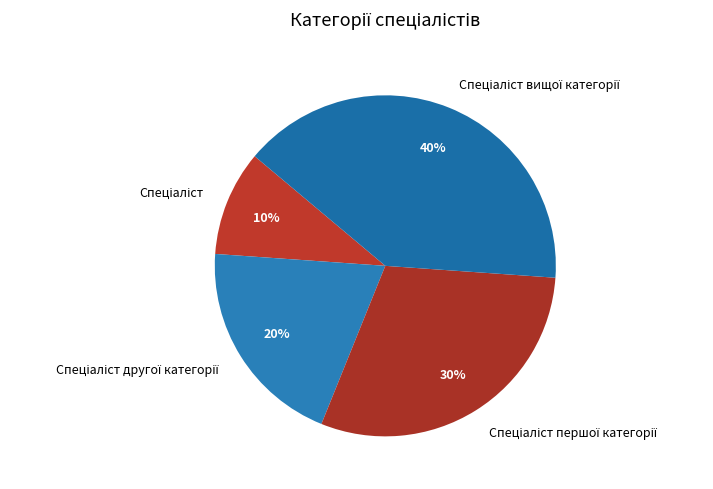

To the nearest percent, what is the difference between the largest and smallest slice percentages?

30%